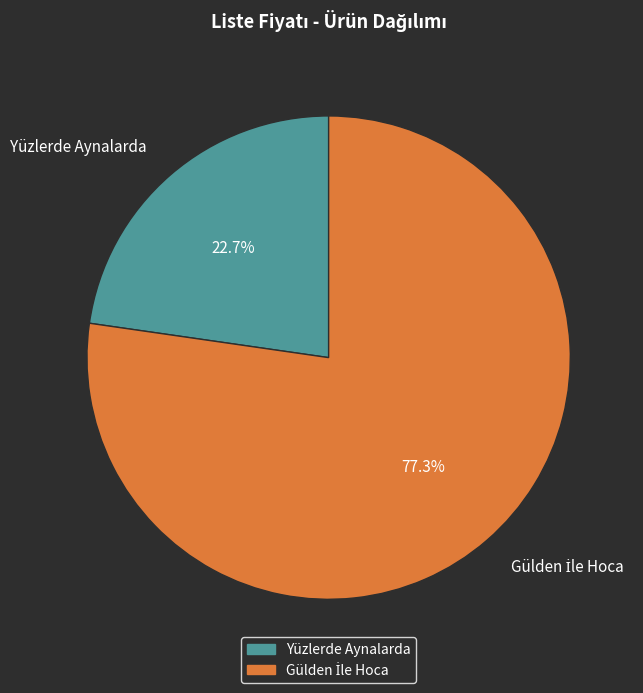

Is Yüzlerde Aynalarda the majority of the pie?

No